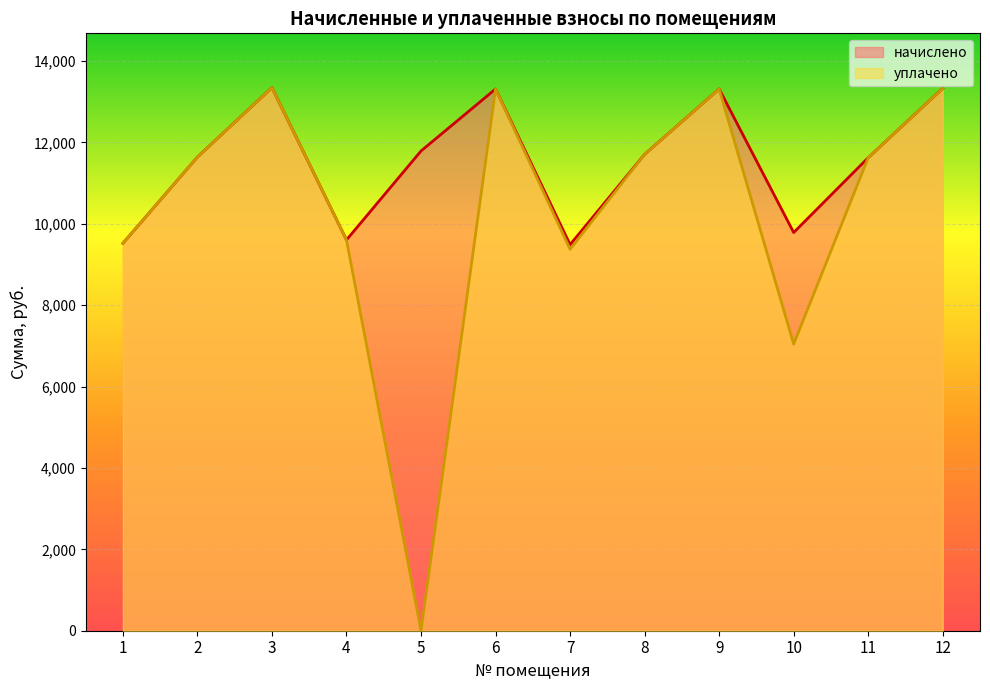

Is it true that уплачено equals 13330.8 at 12?

True